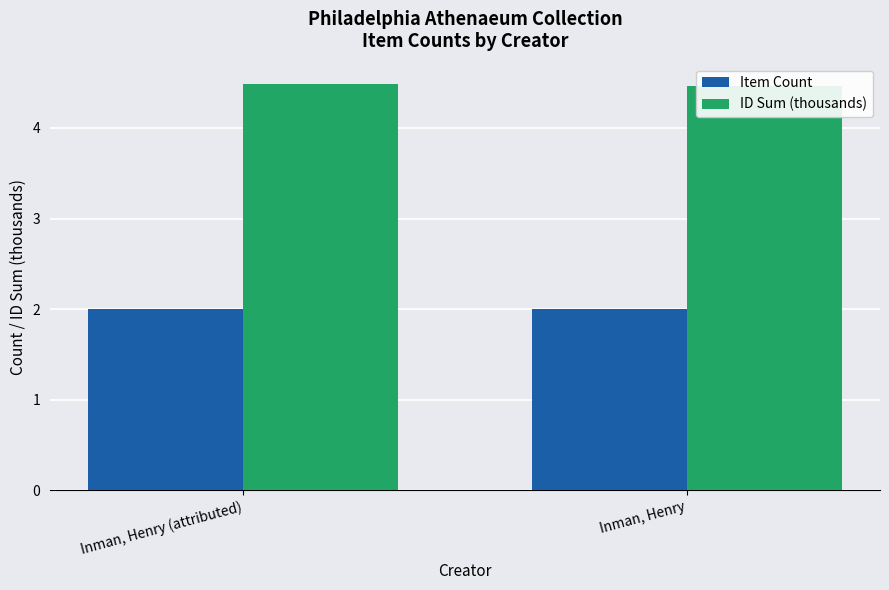

Reading left to right, what are all the values shown in this chart?

Item Count: Inman, Henry (attributed)=2.0	Inman, Henry=2.0
ID Sum (thousands): Inman, Henry (attributed)=4.5	Inman, Henry=4.5